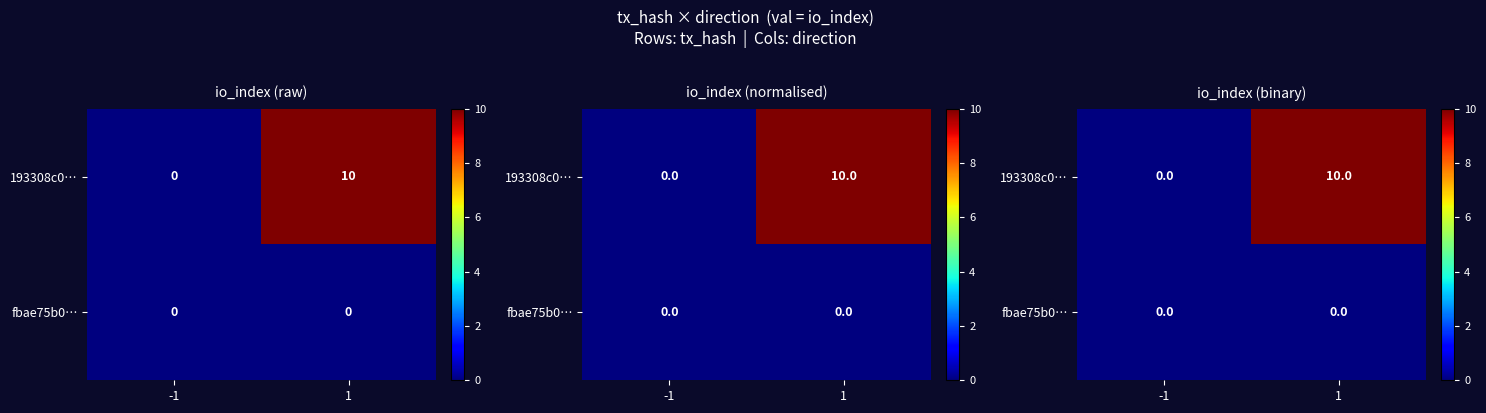

At how many categories does at least one series exceed 3?

1